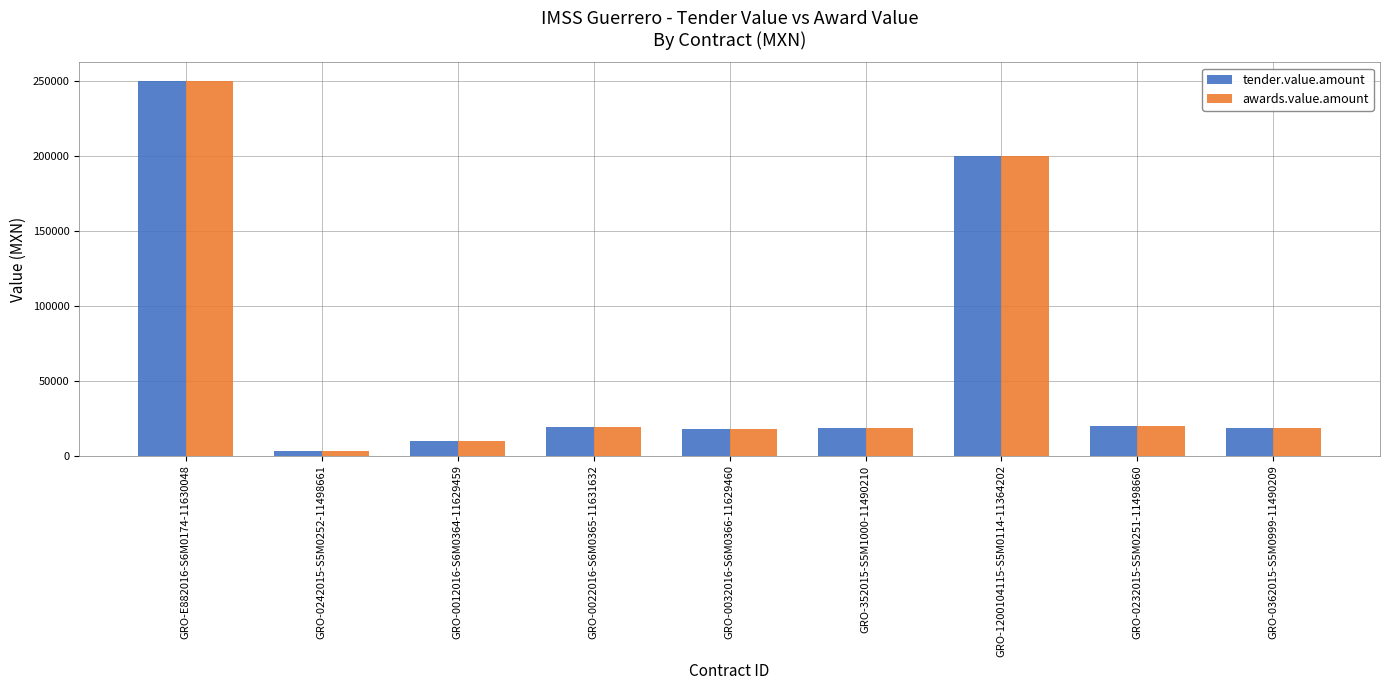

Which label corresponds to the largest value in the chart?

GRO-E882016-S6M0174-11630048